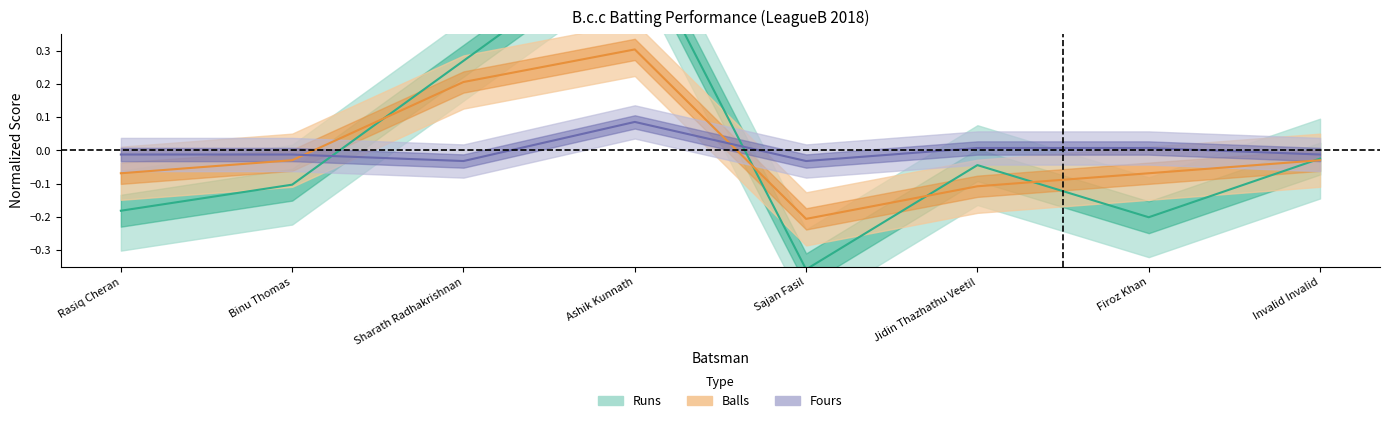

Is it true that Balls equals -0.3 at Sajan Fasil?

False